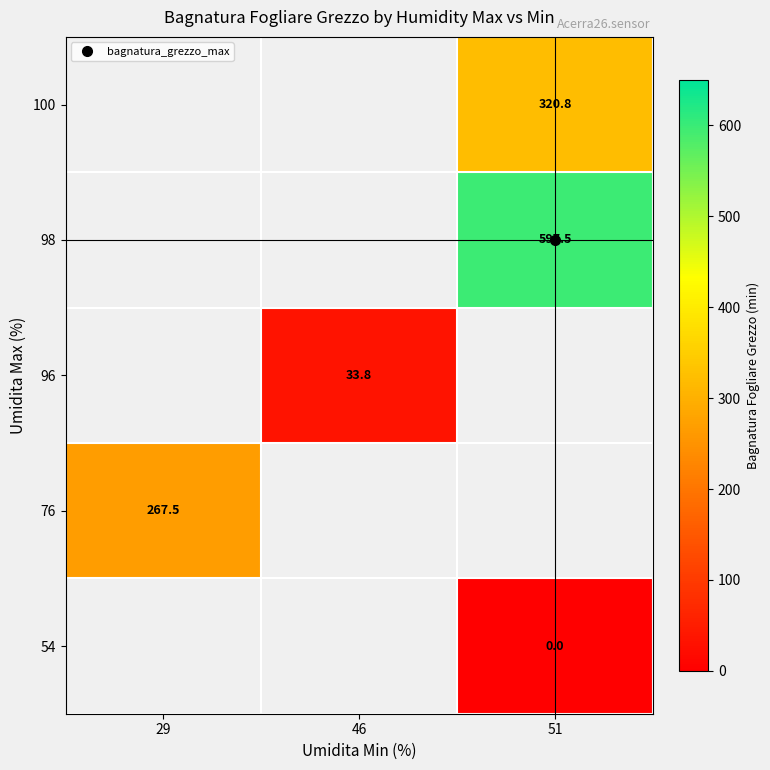

What is the spread (max minus min) of values at 51?

597.5